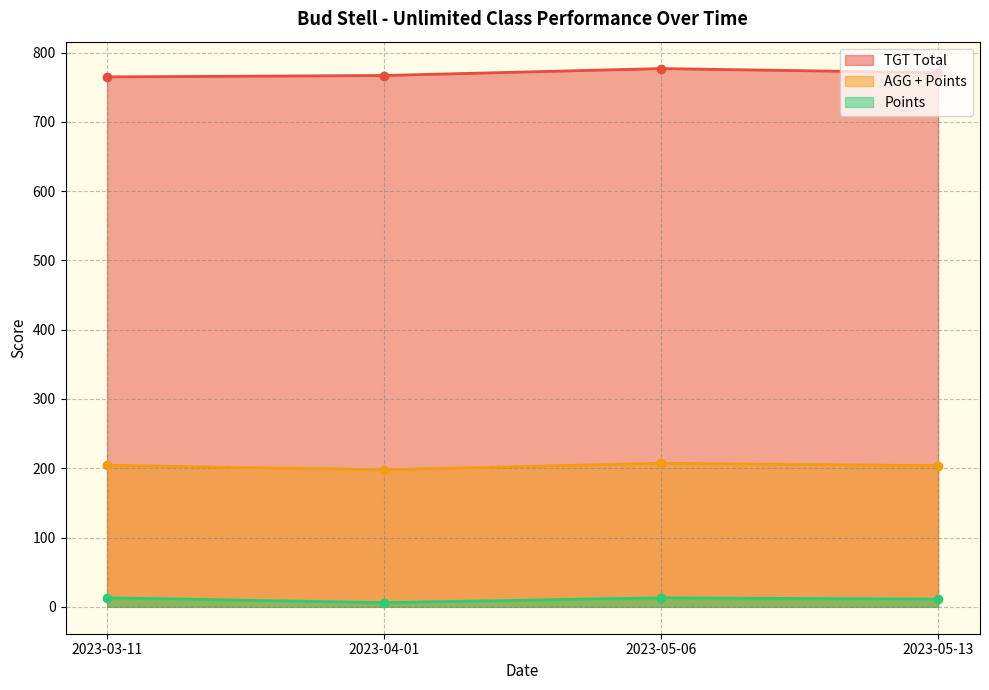

True or false: TGT Total and AGG + Points intersect in this chart.

False